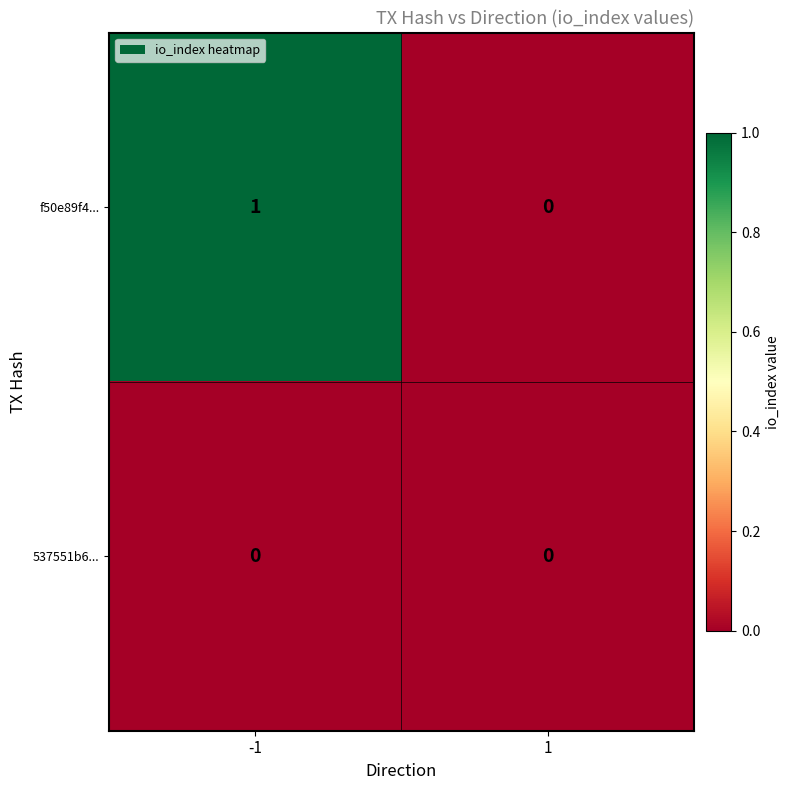

Which series has the largest total across all categories?

f50e89f4...